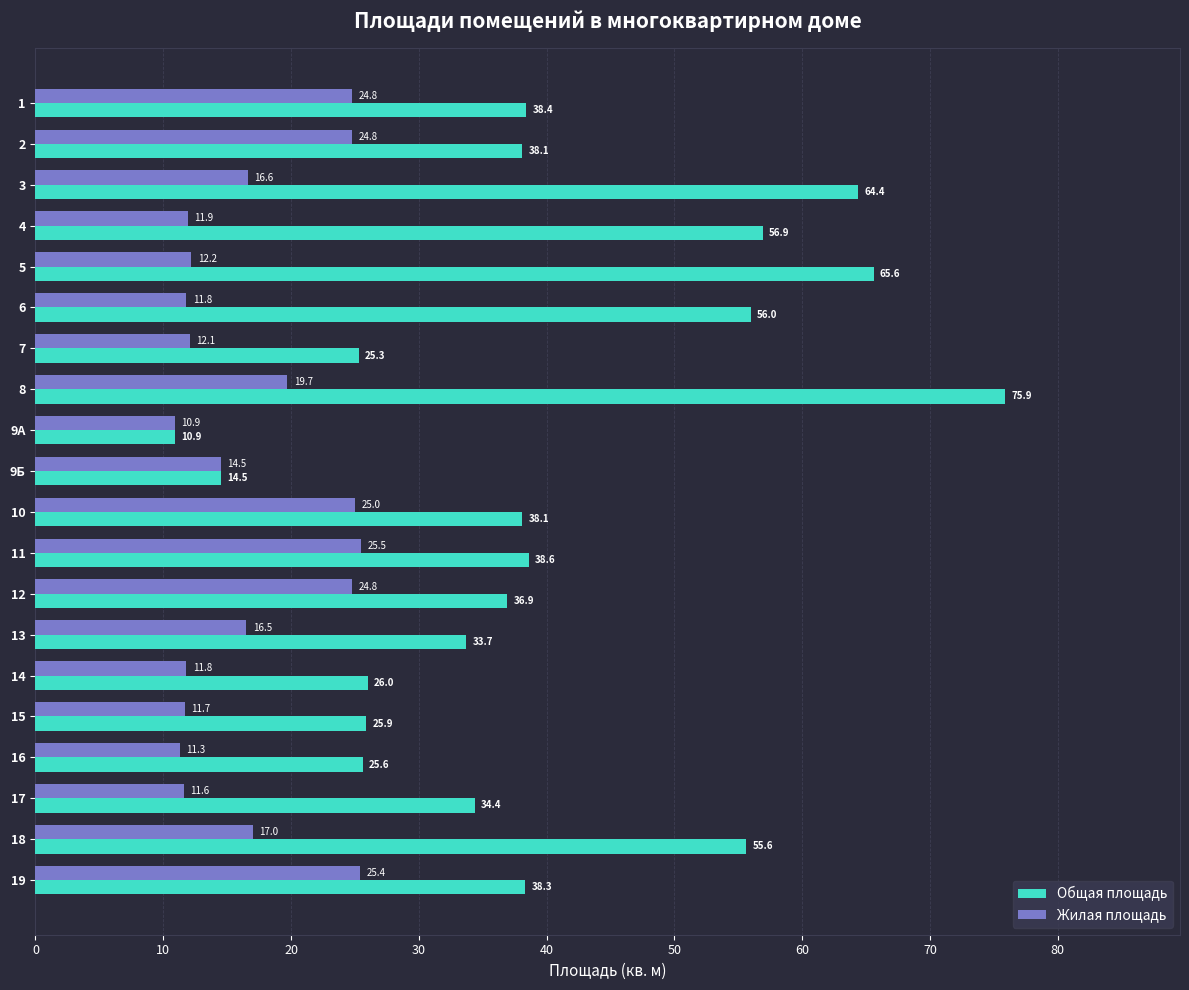

What is the difference between the highest and lowest values at 19?

12.9